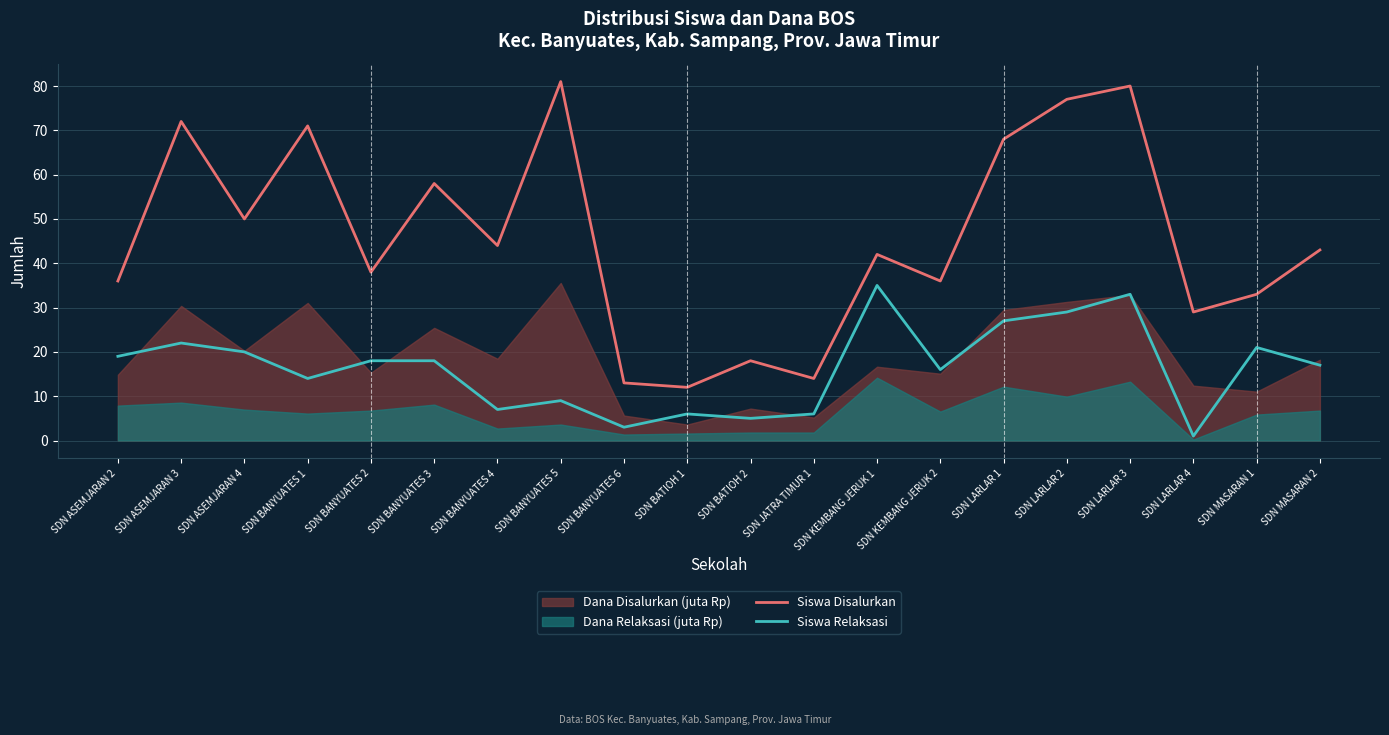

Where is the first local maximum for Siswa Disalurkan?

SDN ASEMJARAN 3